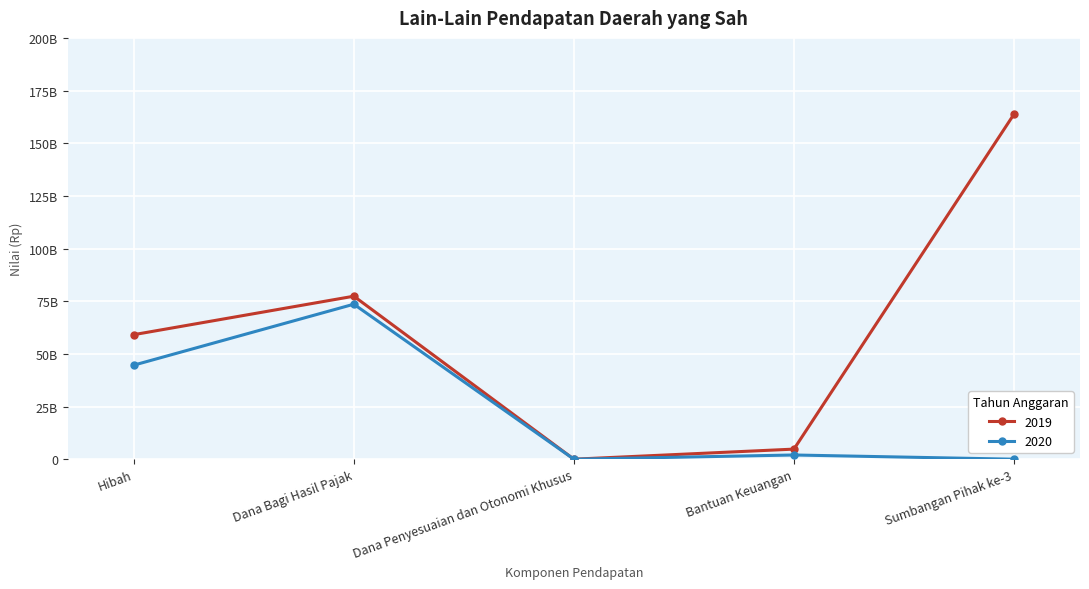

Reading right to left, transcribe all the data shown in this chart.

2019: Sumbangan Pihak ke-3=163779930000	Bantuan Keuangan=4789894800	Dana Penyesuaian dan Otonomi Khusus=0	Dana Bagi Hasil Pajak=77380133507	Hibah=59123920000
2020: Sumbangan Pihak ke-3=0	Bantuan Keuangan=2000000000	Dana Penyesuaian dan Otonomi Khusus=0	Dana Bagi Hasil Pajak=73578784931	Hibah=44651960000